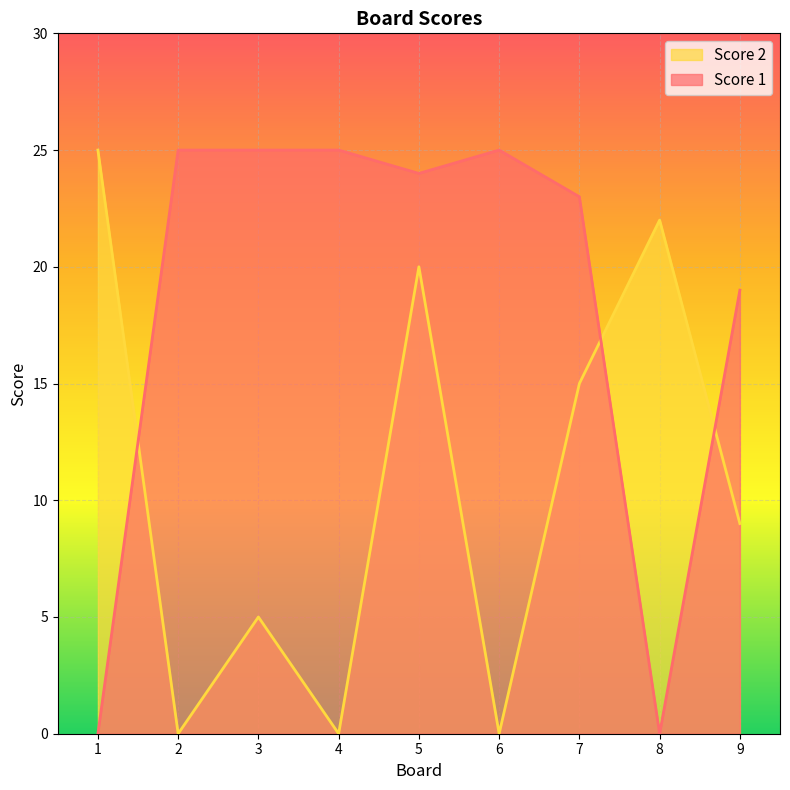

At which label is Score 1 closest to 12?

9